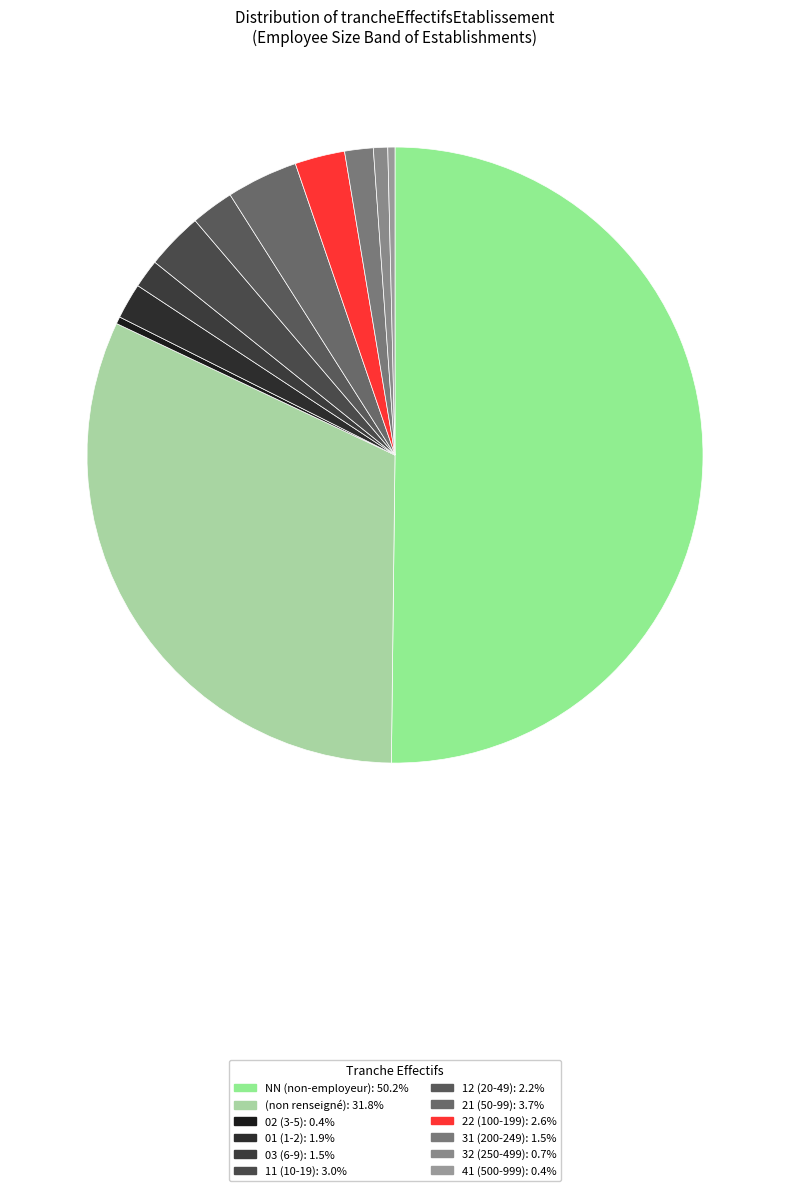

How many segments does this pie chart have?

12